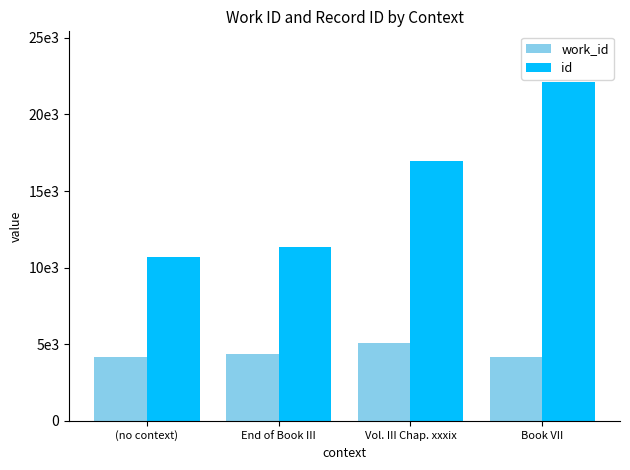

Does the chart contain stacked bars?

No